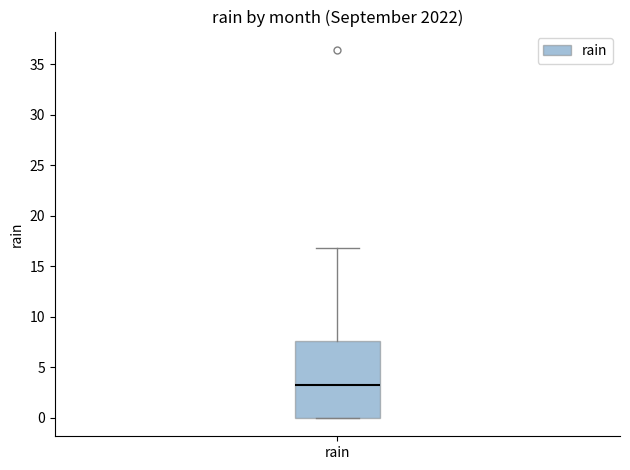

Read this box plot against the y-axis: the position of the median line, the range covered by the box, and the ends of both whiskers. The values are not printed on the chart, so give them approximately, as read against the axis.

median 3.5, box 0.0 to 7.5, whiskers 0.0 to 17.0